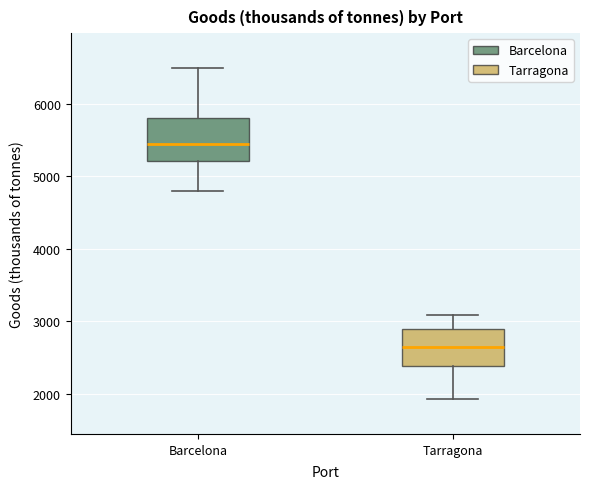

Reading left to right, transcribe this box plot: for each box, give where its median line is, the range the box spans, and where its two whiskers end, as read against the y-axis. The values are not printed on the chart, so give them approximately, as read against the axis.

Barcelona: median 5400, box 5200 to 5800, whiskers 4800 to 6500
Tarragona: median 2600, box 2400 to 2900, whiskers 1900 to 3100